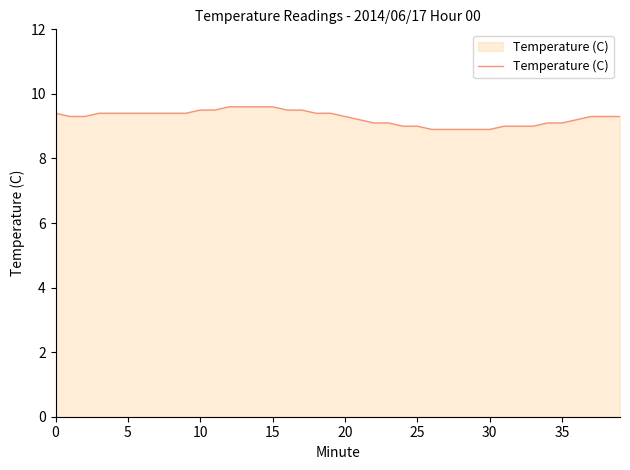

What is the smallest value displayed?

8.9